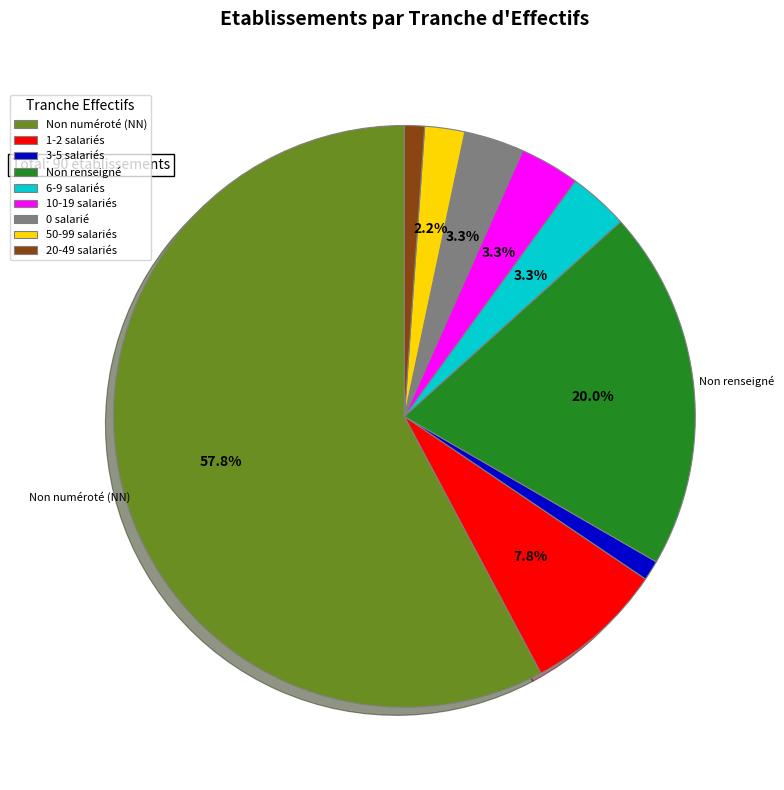

Which category accounts for the majority?

Non numéroté (NN)